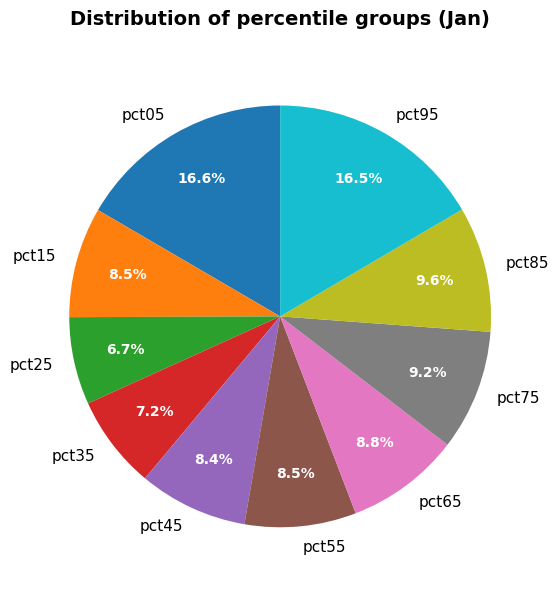

Which has a higher value, pct15 or pct85?

pct85